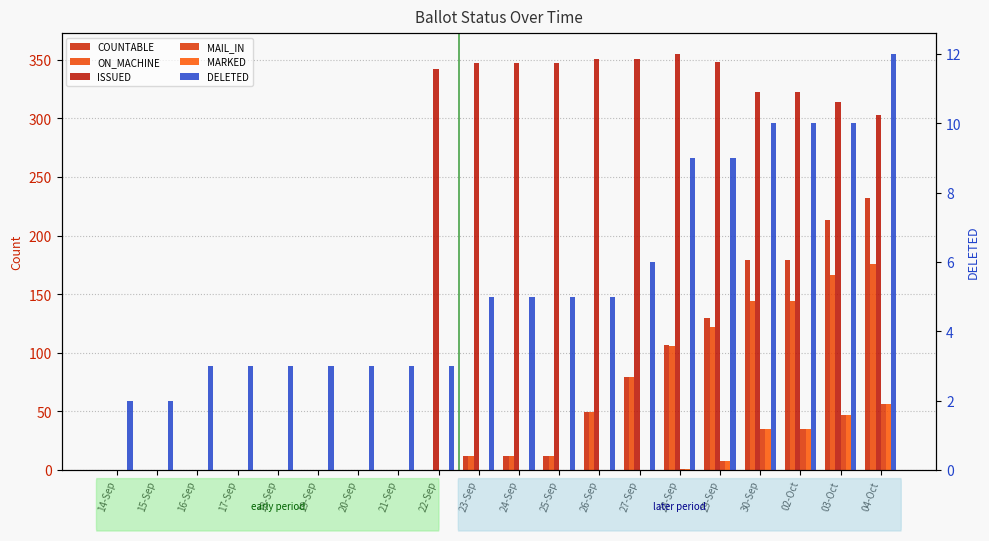

Which series changed the most between 26-Sep and 29-Sep?

COUNTABLE